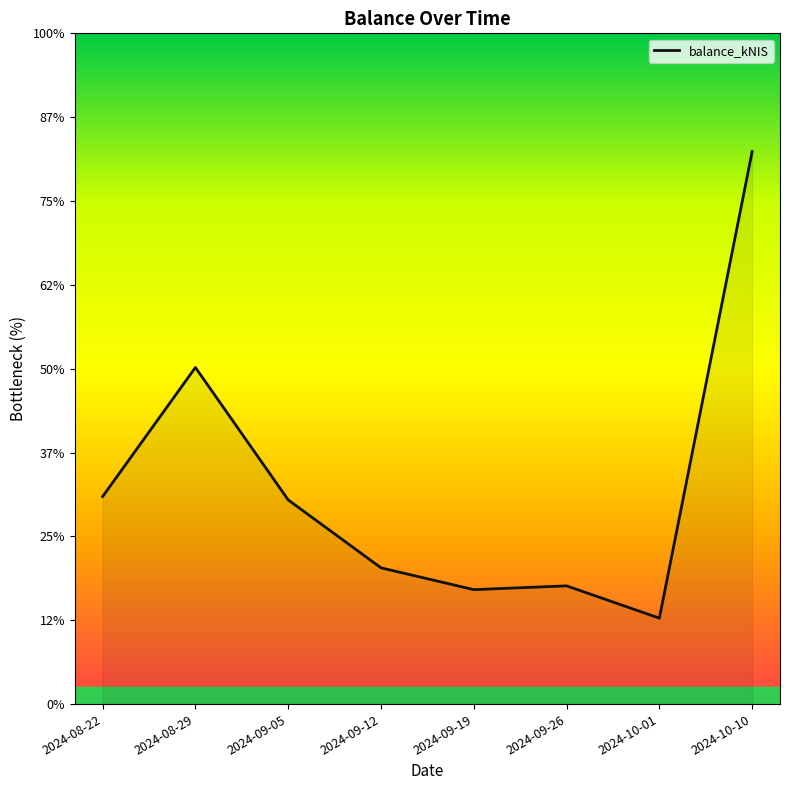

How many points are higher than both their immediate neighbors (excluding endpoints)?

2